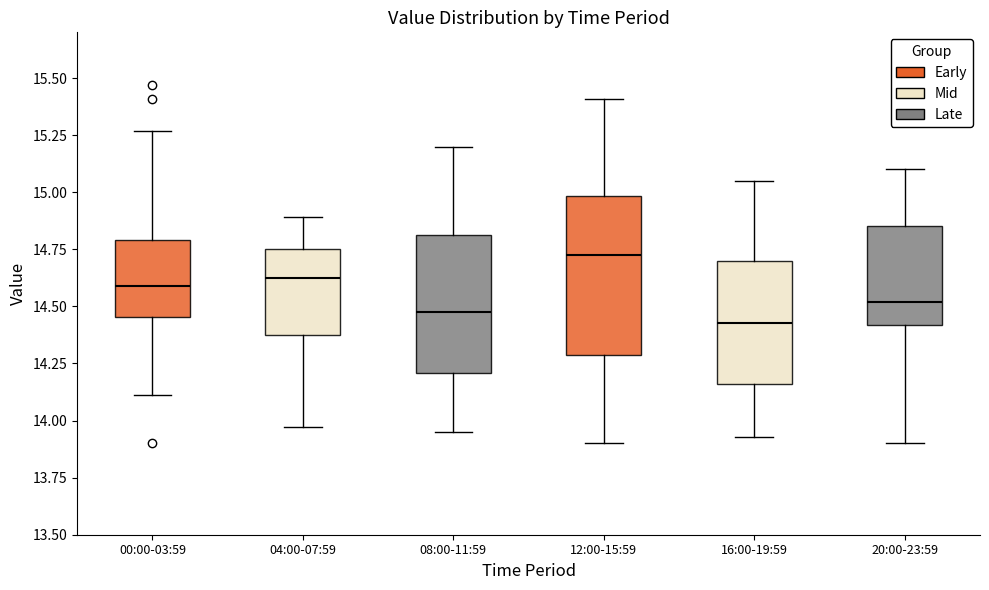

Where does the lower whisker of the box for 16:00-19:59 end on the y-axis? The values are not printed on the chart, so give them approximately, as read against the axis.

13.95